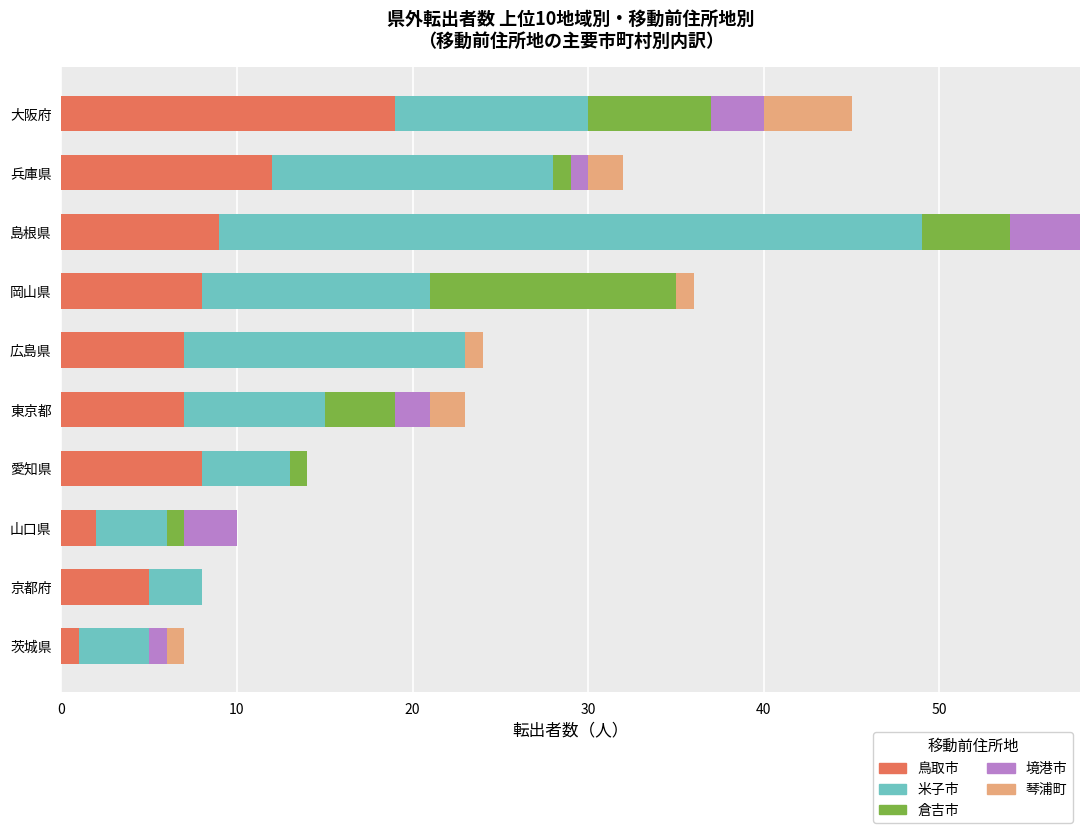

True or false: 鳥取市 has a value of 12 at 兵庫県.

True